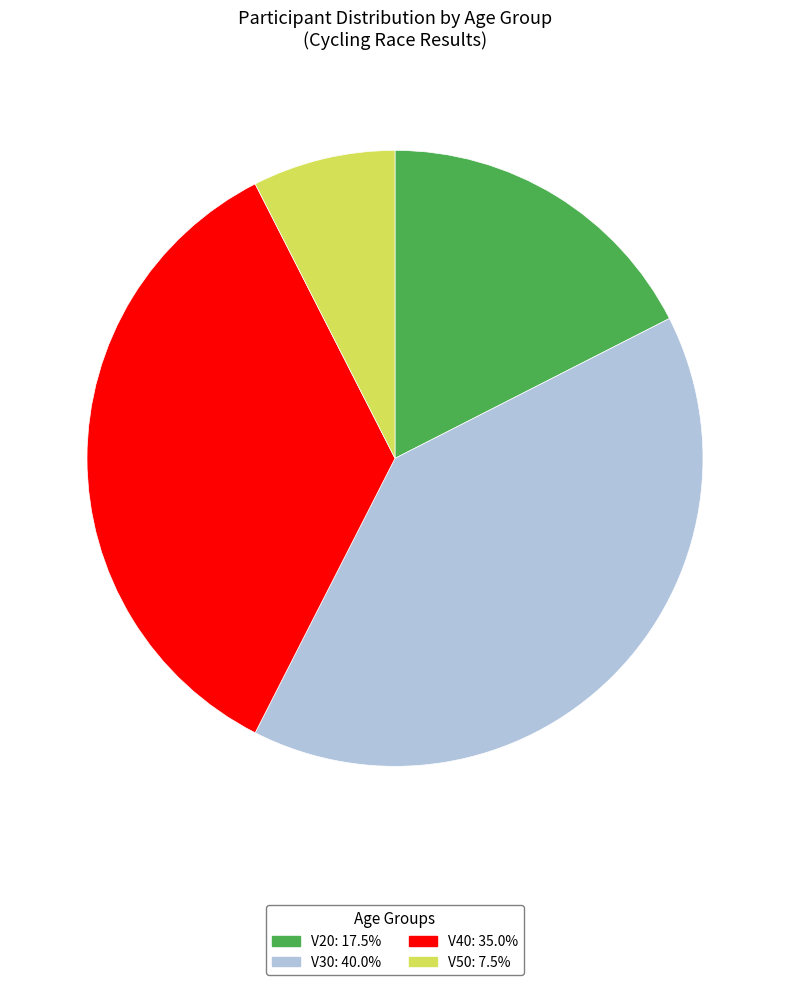

How many segments does this pie chart have?

4